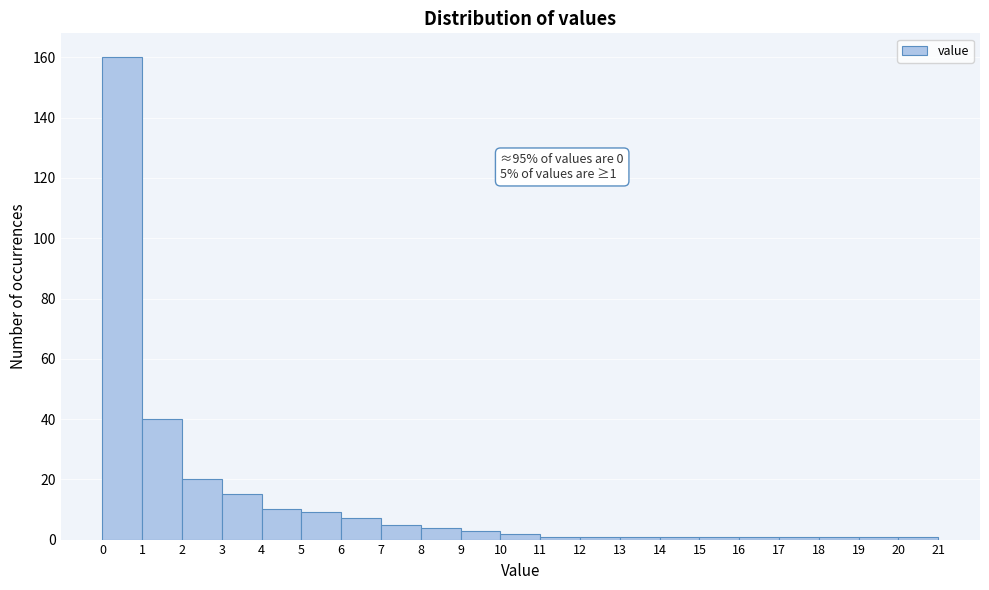

Which range on the x-axis has the tallest bar?

0 to 1